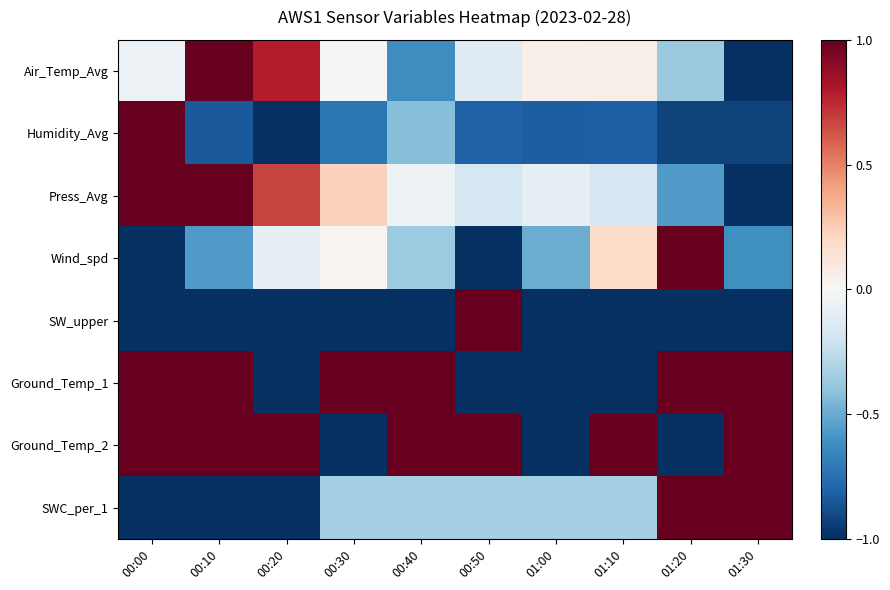

Reading left to right, extract all data points from this chart.

Air_Temp_Avg: 00:00=-0.1	00:10=1.0	00:20=0.8	00:30=-0.0	00:40=-0.6	00:50=-0.1	01:00=0.0	01:10=0.1	01:20=-0.4	01:30=-1.0
Humidity_Avg: 00:00=1.0	00:10=-0.8	00:20=-1.0	00:30=-0.7	00:40=-0.4	00:50=-0.8	01:00=-0.8	01:10=-0.8	01:20=-0.9	01:30=-0.9
Press_Avg: 00:00=1.0	00:10=1.0	00:20=0.7	00:30=0.2	00:40=-0.1	00:50=-0.2	01:00=-0.1	01:10=-0.2	01:20=-0.6	01:30=-1.0
Wind_spd: 00:00=-1.0	00:10=-0.6	00:20=-0.1	00:30=0.0	00:40=-0.4	00:50=-1.0	01:00=-0.5	01:10=0.2	01:20=1.0	01:30=-0.6
SW_upper: 00:00=-1.0	00:10=-1.0	00:20=-1.0	00:30=-1.0	00:40=-1.0	00:50=1.0	01:00=-1.0	01:10=-1.0	01:20=-1.0	01:30=-1.0
Ground_Temp_1: 00:00=1.0	00:10=1.0	00:20=-1.0	00:30=1.0	00:40=1.0	00:50=-1.0	01:00=-1.0	01:10=-1.0	01:20=1.0	01:30=1.0
Ground_Temp_2: 00:00=1.0	00:10=1.0	00:20=1.0	00:30=-1.0	00:40=1.0	00:50=1.0	01:00=-1.0	01:10=1.0	01:20=-1.0	01:30=1.0
SWC_per_1: 00:00=-1.0	00:10=-1.0	00:20=-1.0	00:30=-0.3	00:40=-0.3	00:50=-0.3	01:00=-0.3	01:10=-0.3	01:20=1.0	01:30=1.0